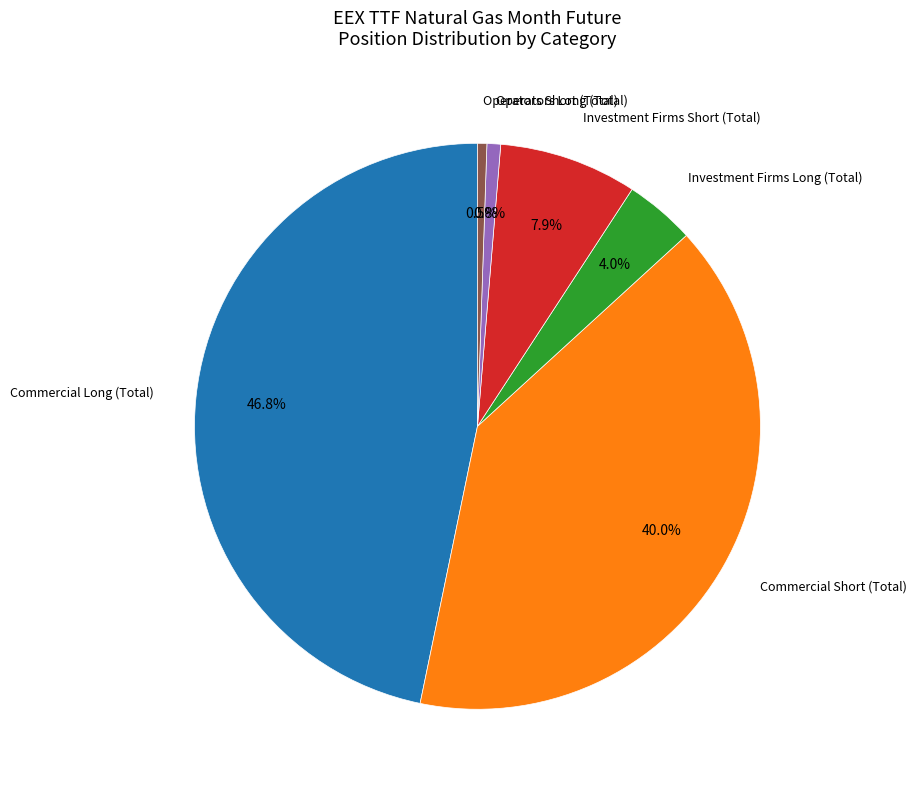

Between Operators Short (Total) and Commercial Long (Total), which is larger?

Commercial Long (Total)